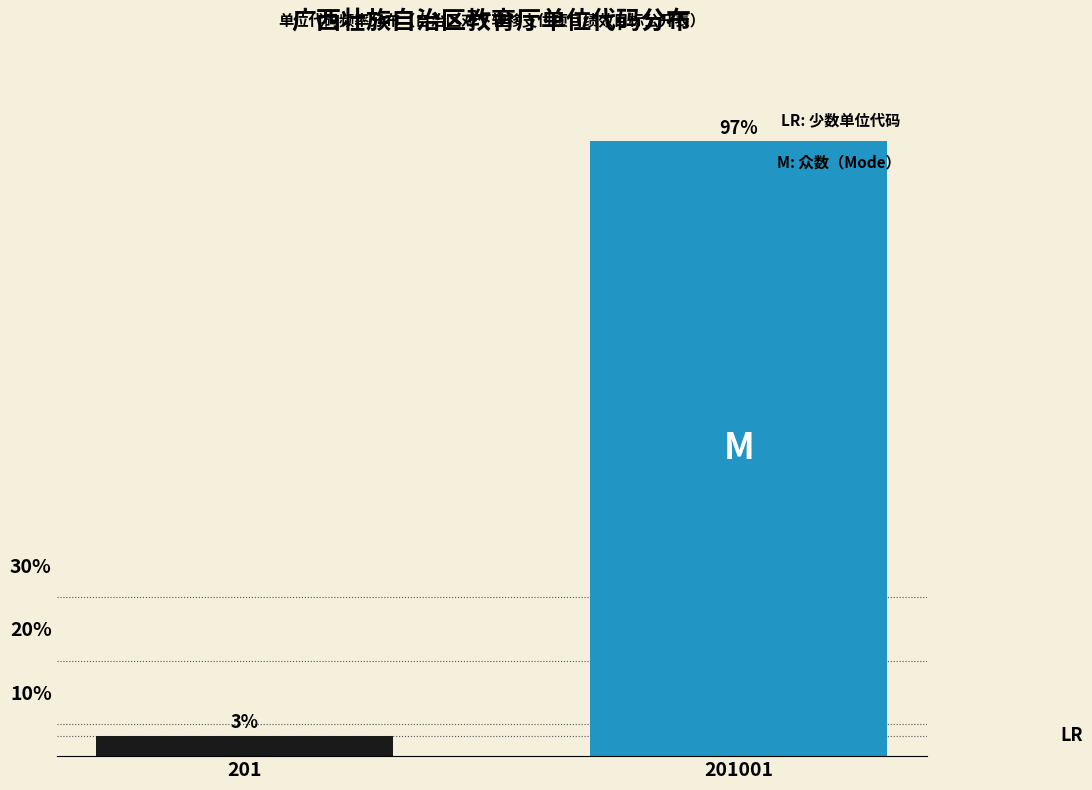

Which label corresponds to the smallest value in the chart?

201